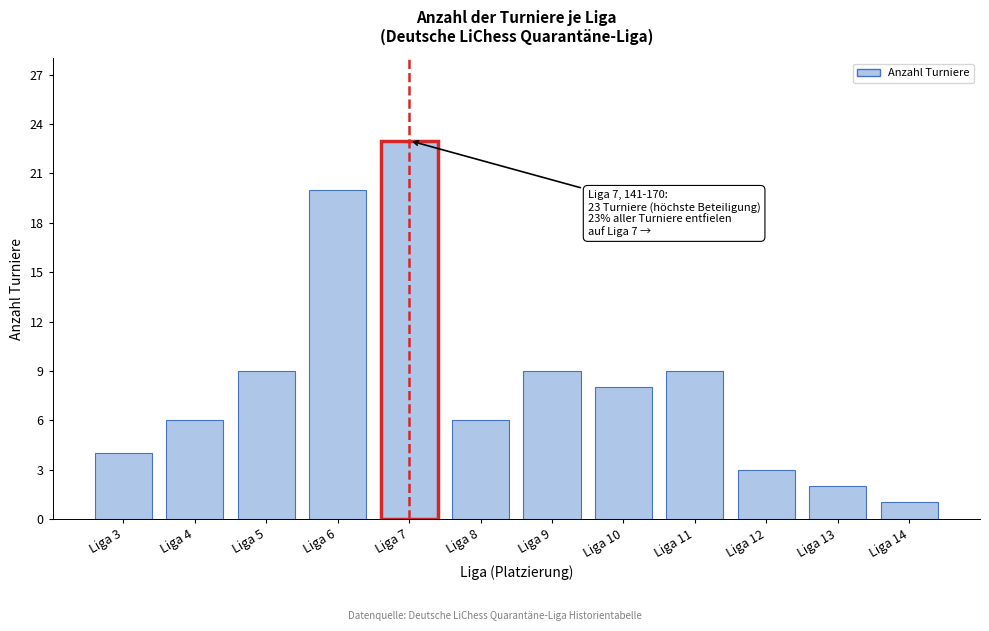

Reading right to left, list all the values displayed in this chart.

1	2	3	9	8	9	6	23	20	9	6	4